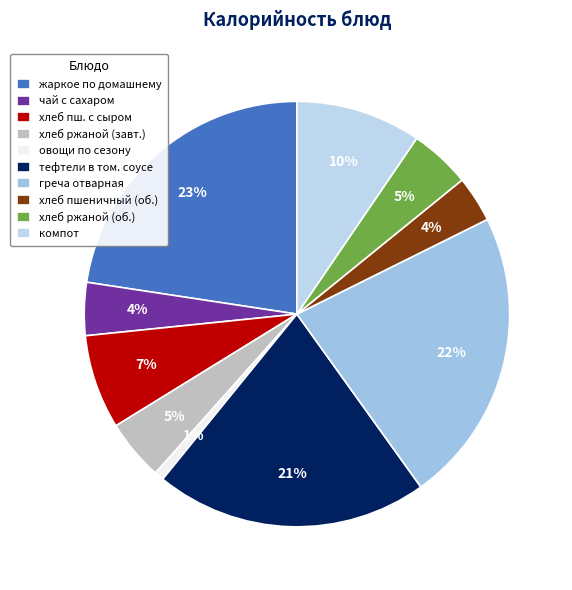

What percentage is the тефтели в том. соусе slice, to the nearest percent?

21%